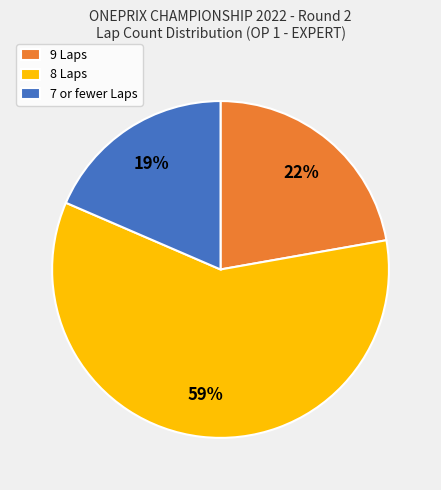

Is the sum of 7 or fewer Laps and 9 Laps greater than half?

No